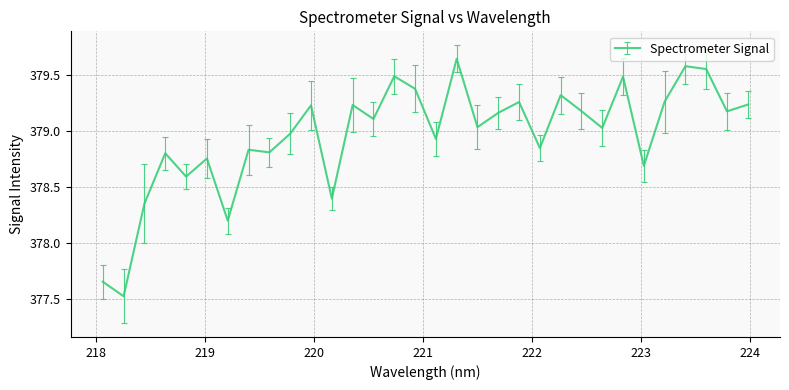

What is the smallest value displayed?

377.5